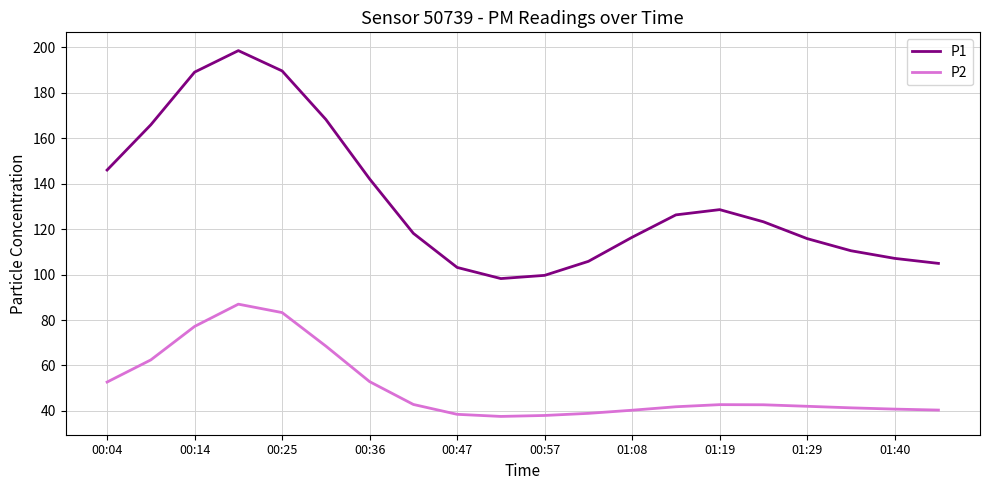

Which series has the largest total across all categories?

P1